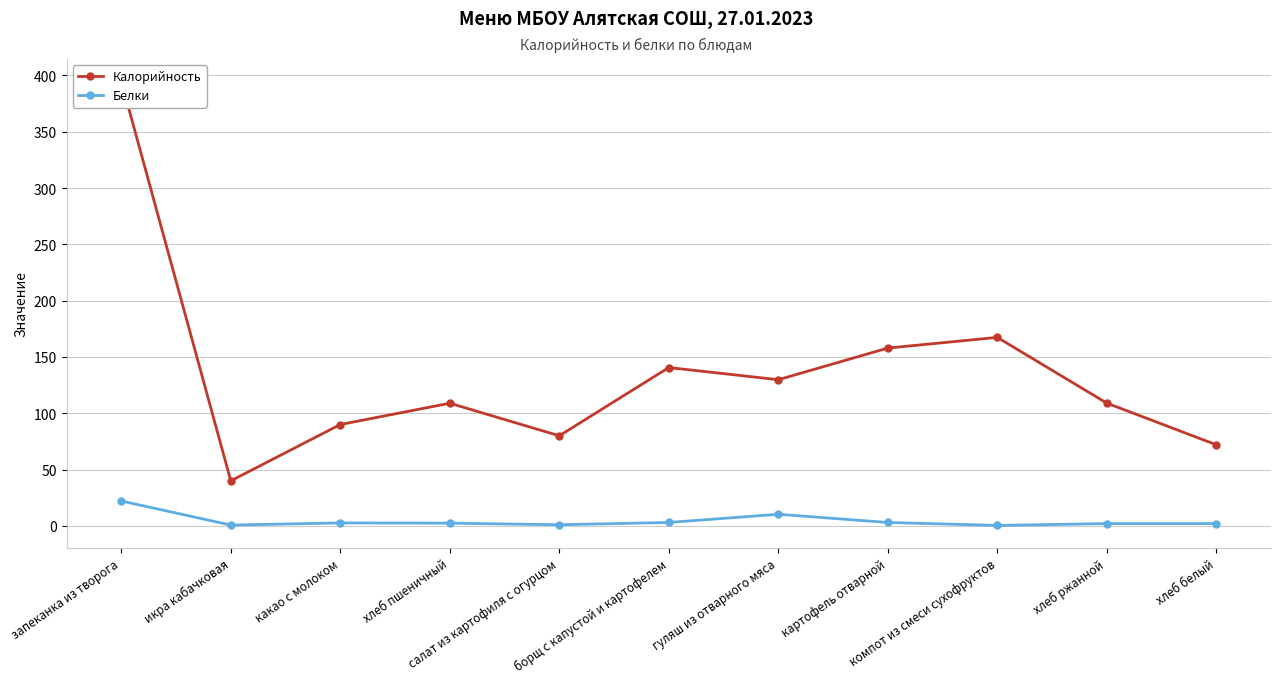

Between запеканка из творога and салат из картофиля с огурцом, which is larger?

запеканка из творога